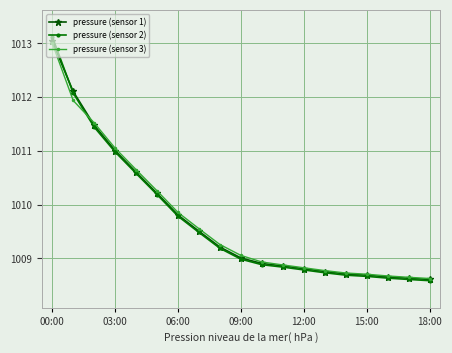

What is the value of the pressure (sensor 2) point at the 3rd from the left?

1011.4